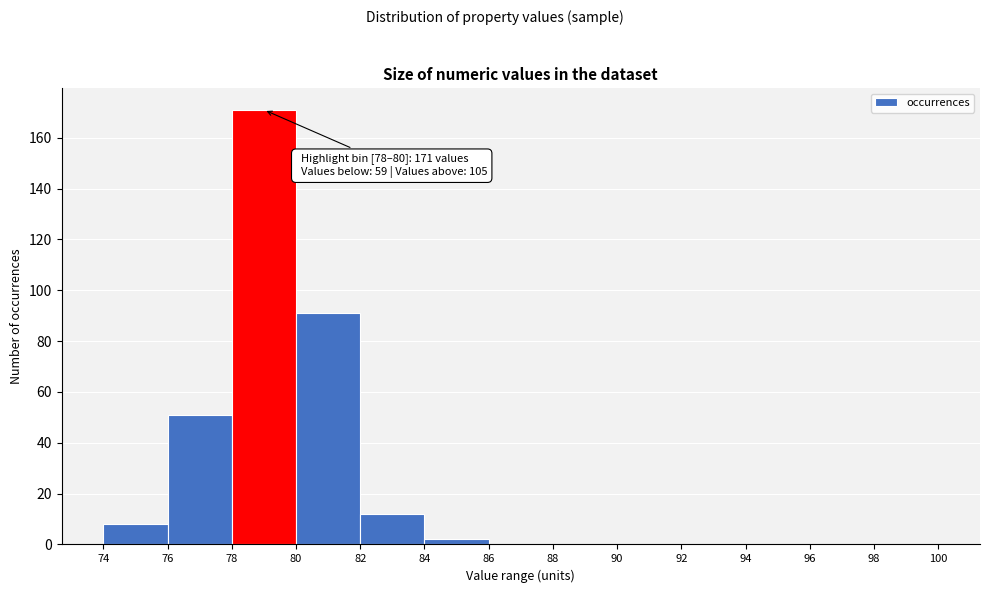

Which range on the x-axis has the tallest bar?

78 to 80